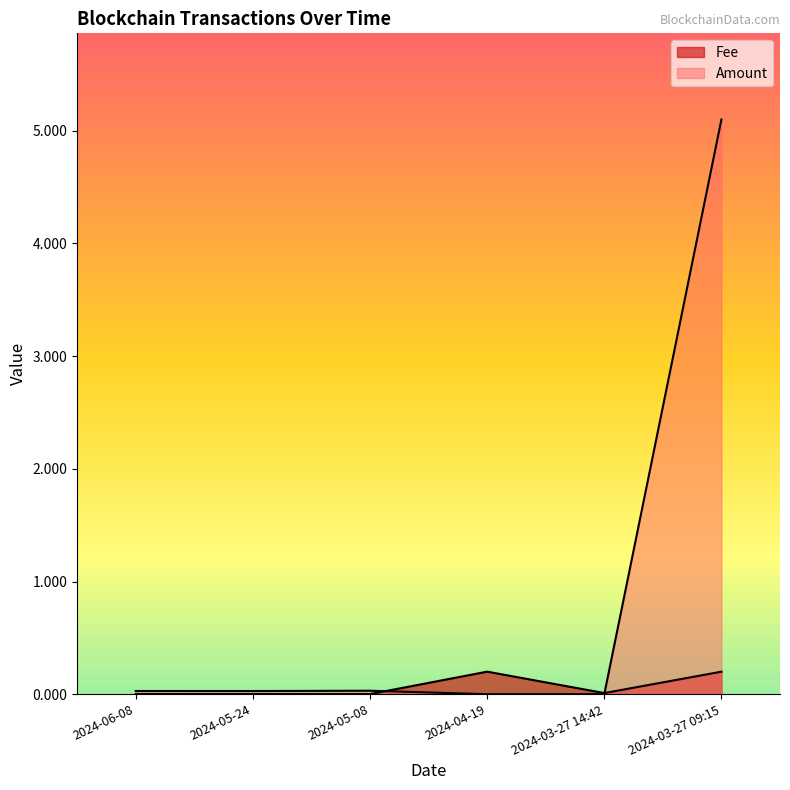

Which has a higher value, 2024-04-19 or 2024-05-08?

2024-04-19